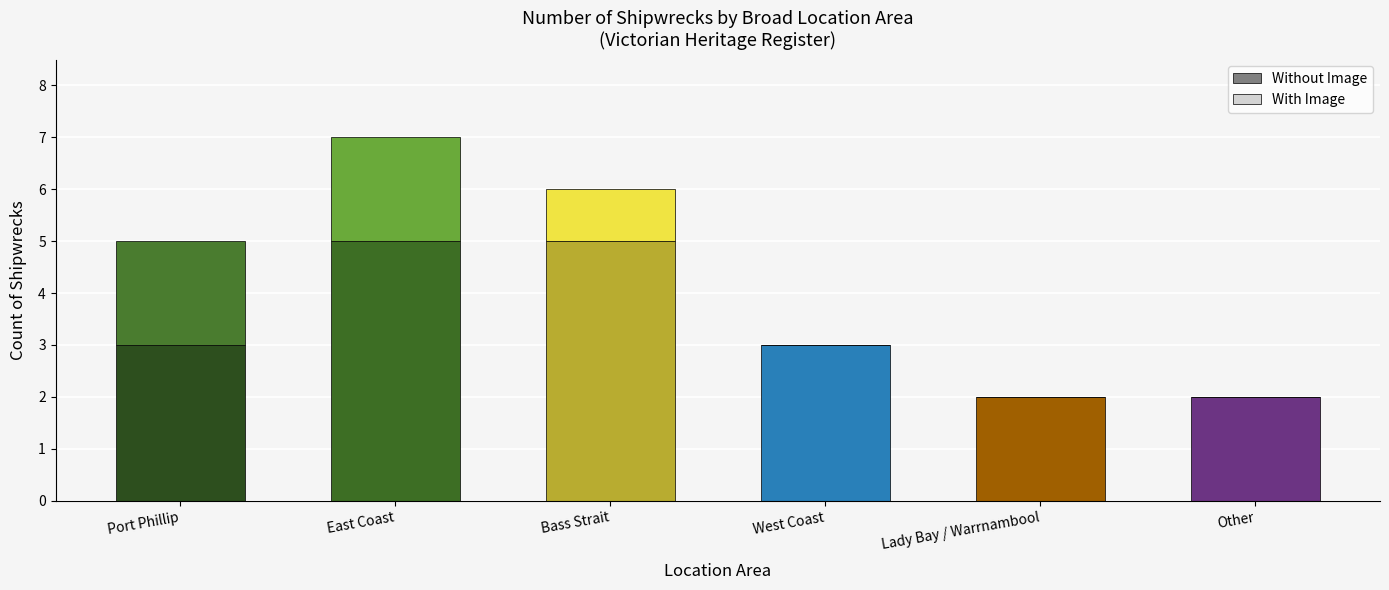

What is the sum of all Without Image values?

20